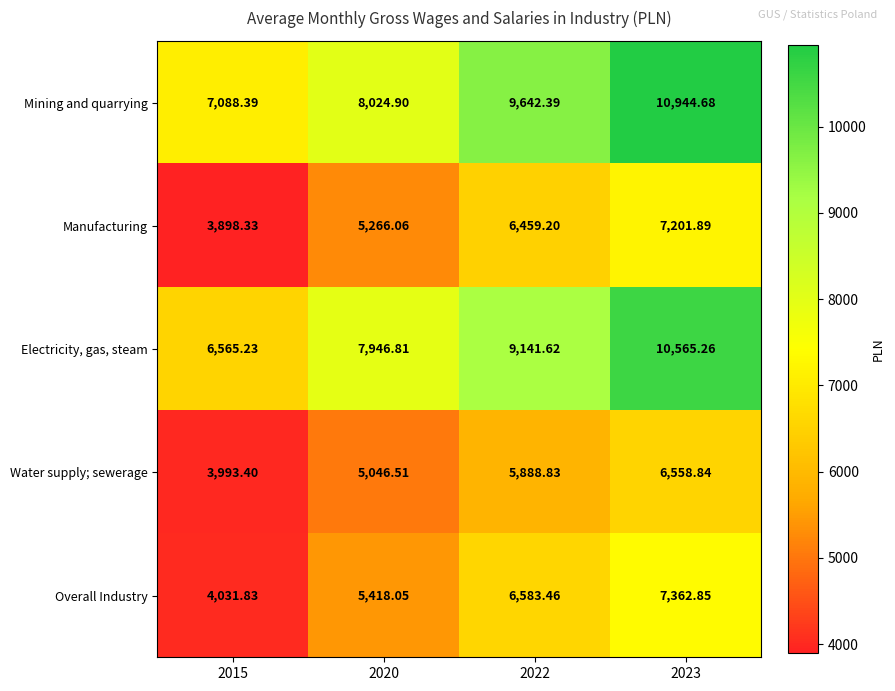

At 2023, list the series in order from smallest to largest.

Water supply; sewerage, Manufacturing, Overall Industry, Electricity, gas, steam, Mining and quarrying